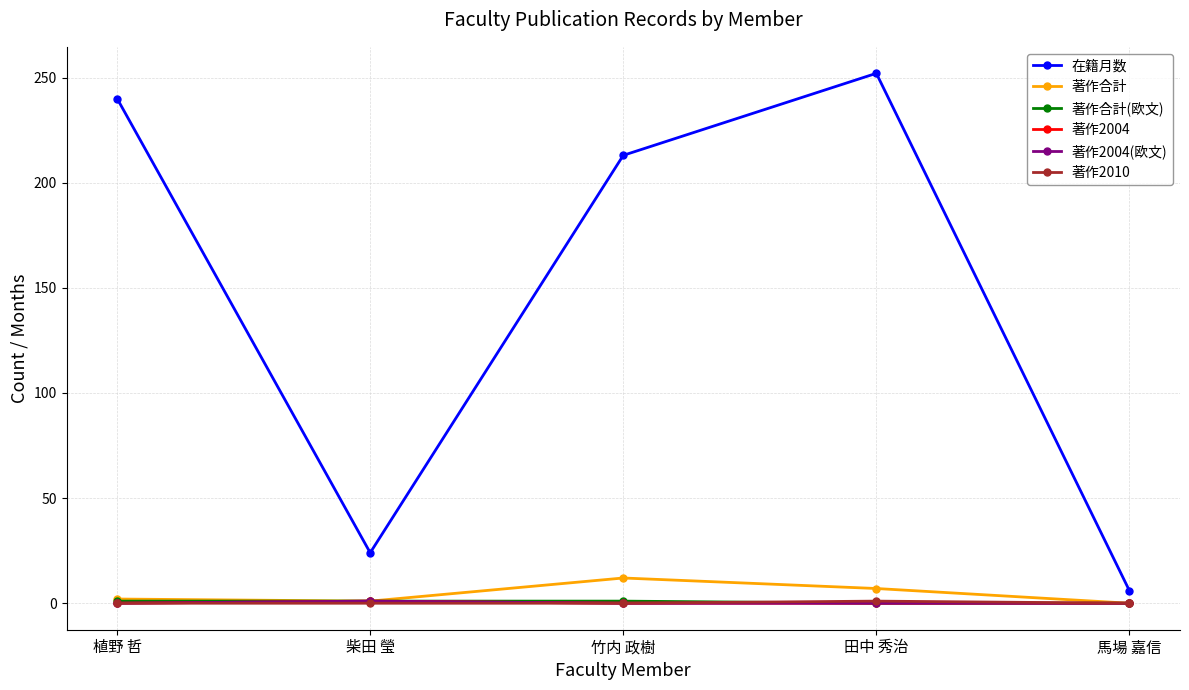

Does the chart have visible grid lines?

Yes